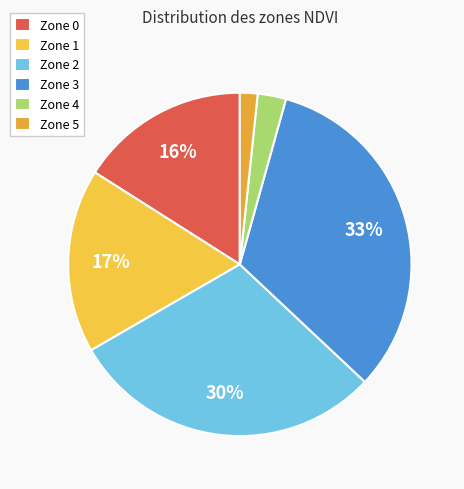

Rank the categories by value from highest to lowest.

Zone 3, Zone 2, Zone 1, Zone 0, Zone 4, Zone 5